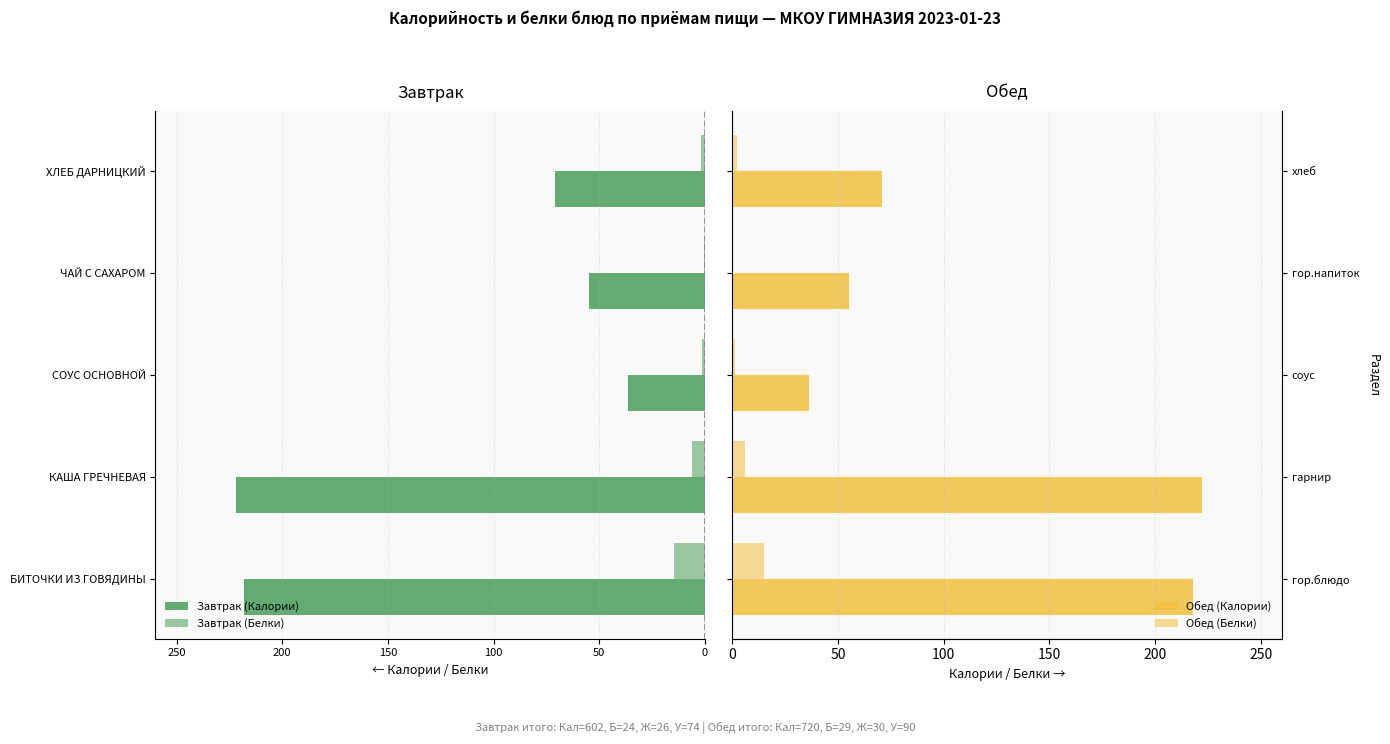

What is the average value of the Обед (Белки) series?

4.9